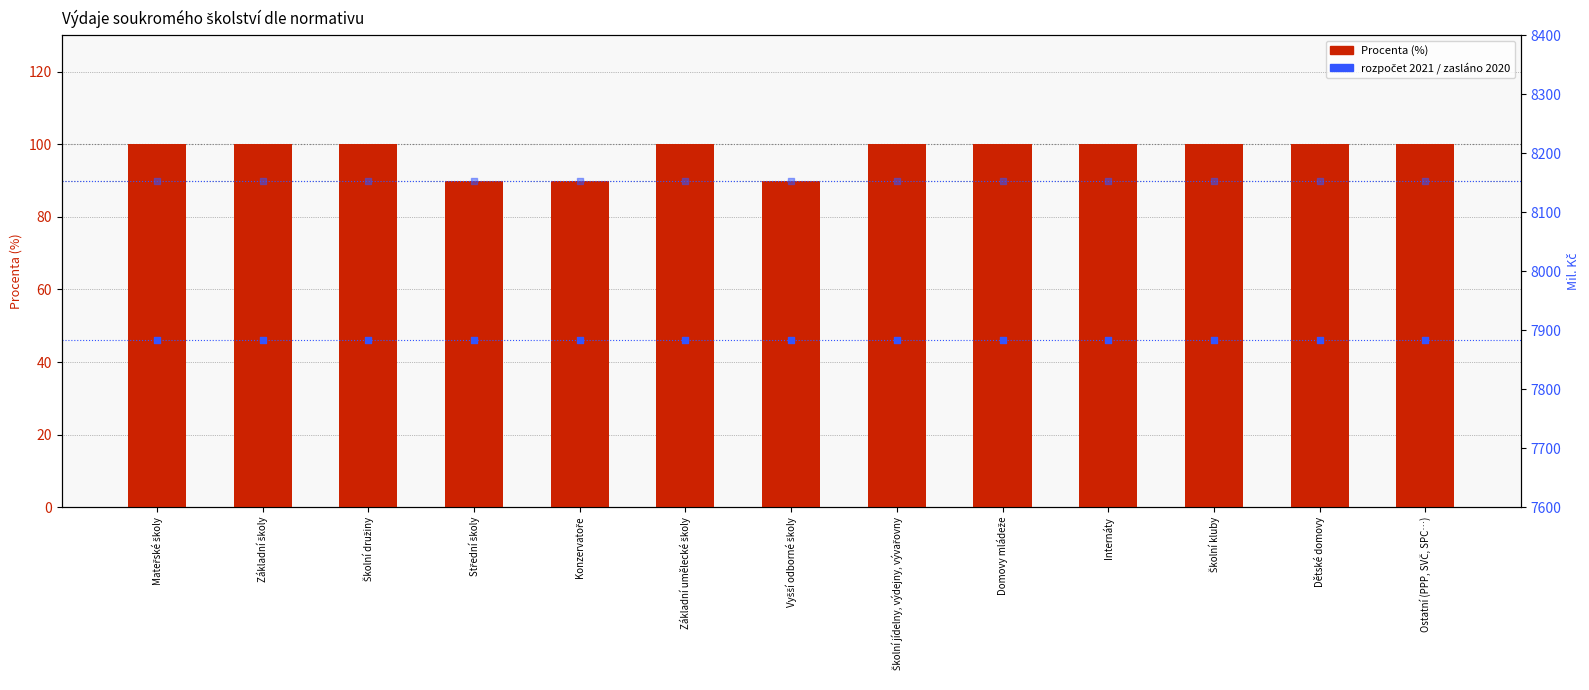

Which series contains the highest Y value?

zasláno v roce 2020